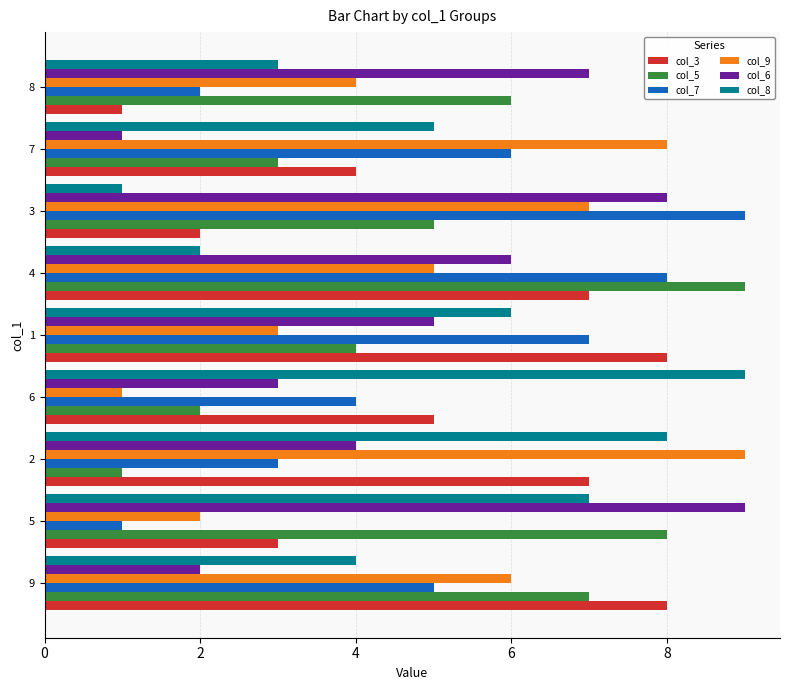

What is the maximum value shown in the chart?

9